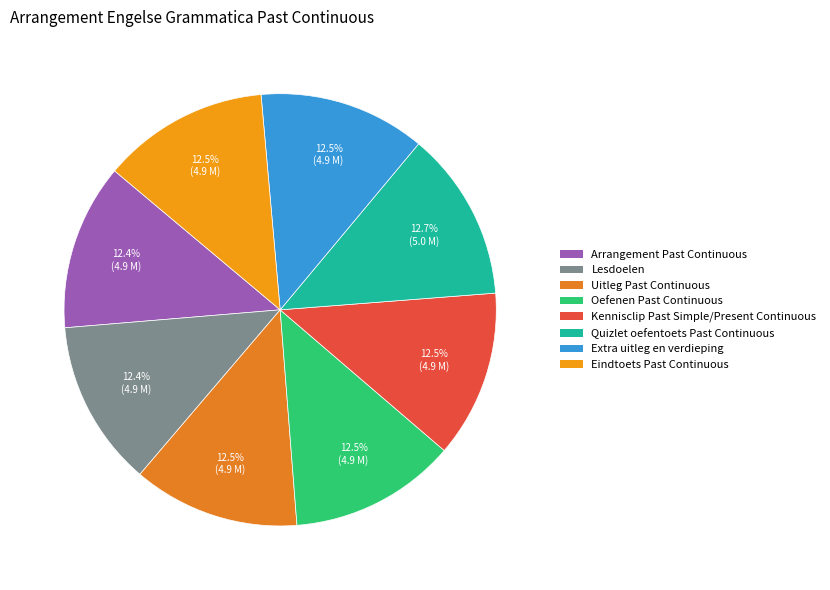

True or false: Lesdoelen accounts for 12% of the total.

True